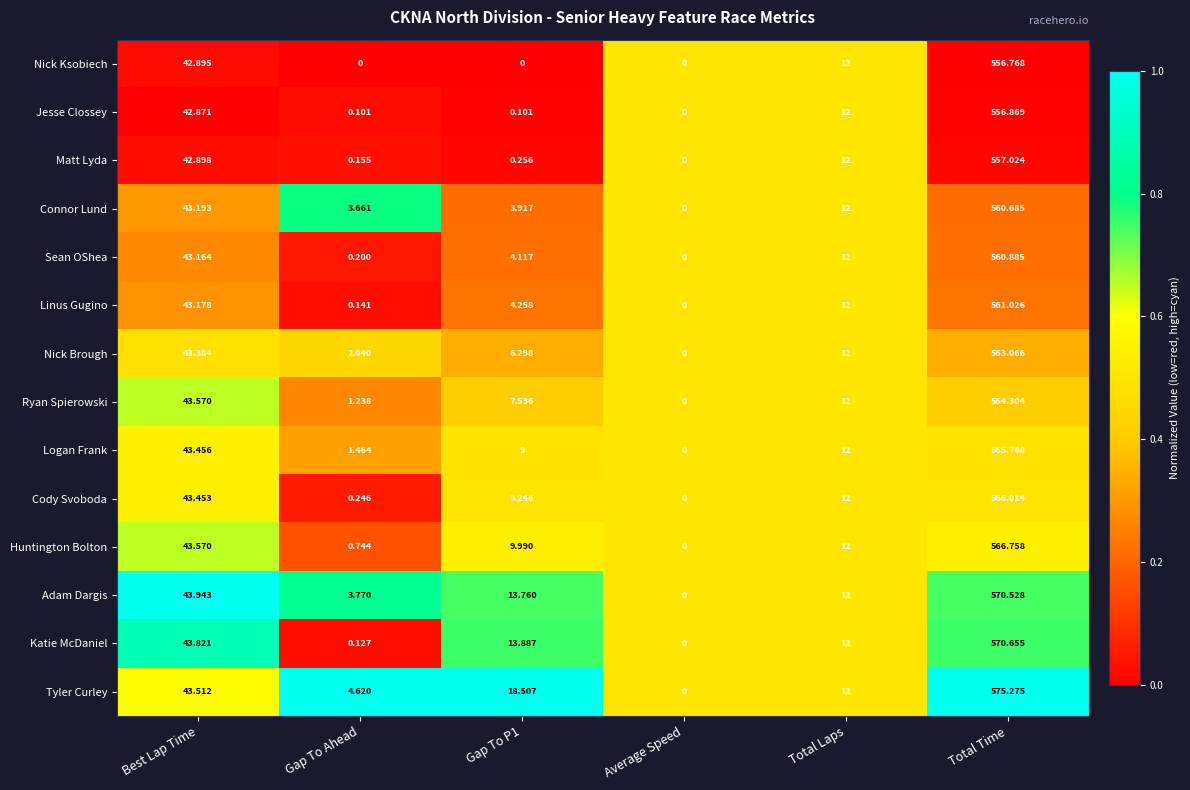

What is the maximum value shown in the chart?

575.3